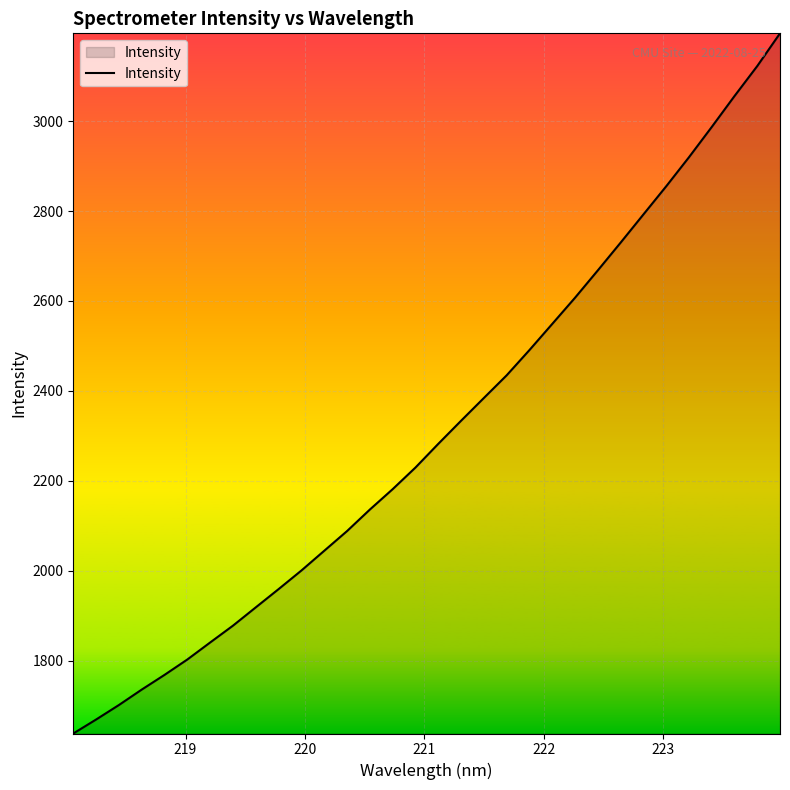

What is the difference between the maximum and minimum values?

1557.6